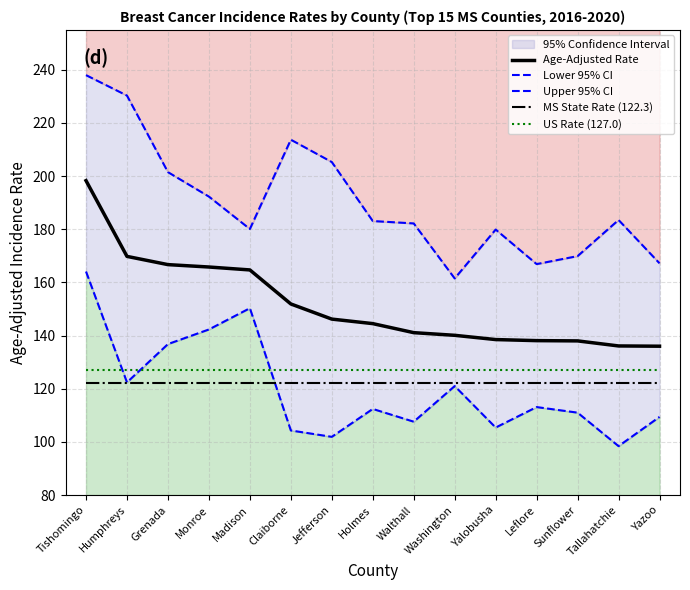

Which series has the largest range (max minus min)?

Upper 95% CI